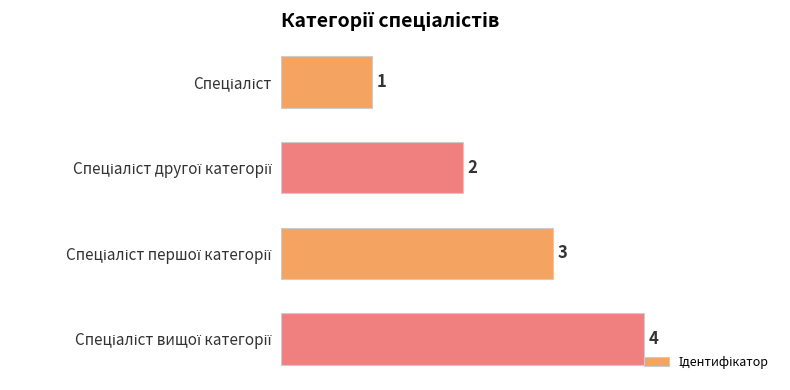

How many values are between 2 and 4?

3